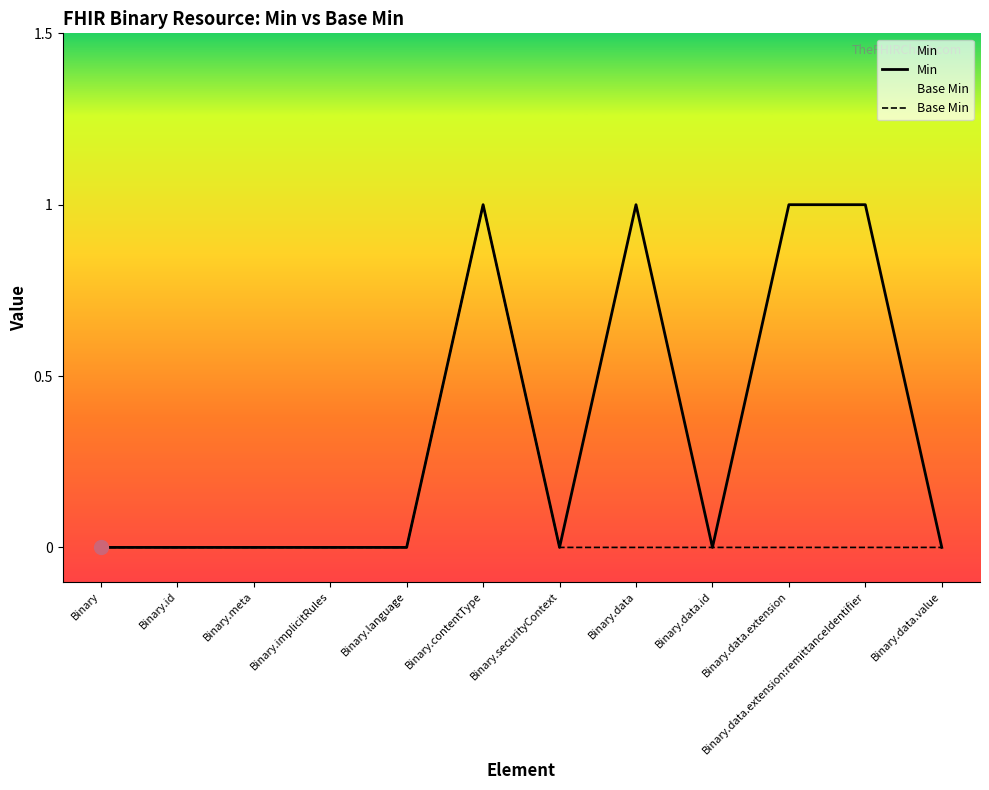

True or false: Min and Base Min cross at least once.

False